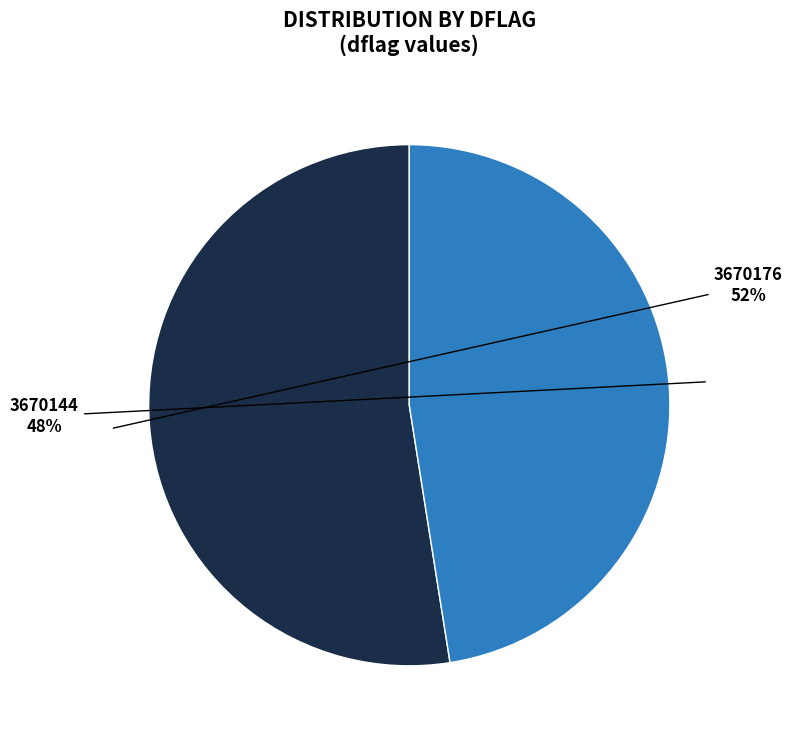

To the nearest percent, what is the average slice percentage?

50%